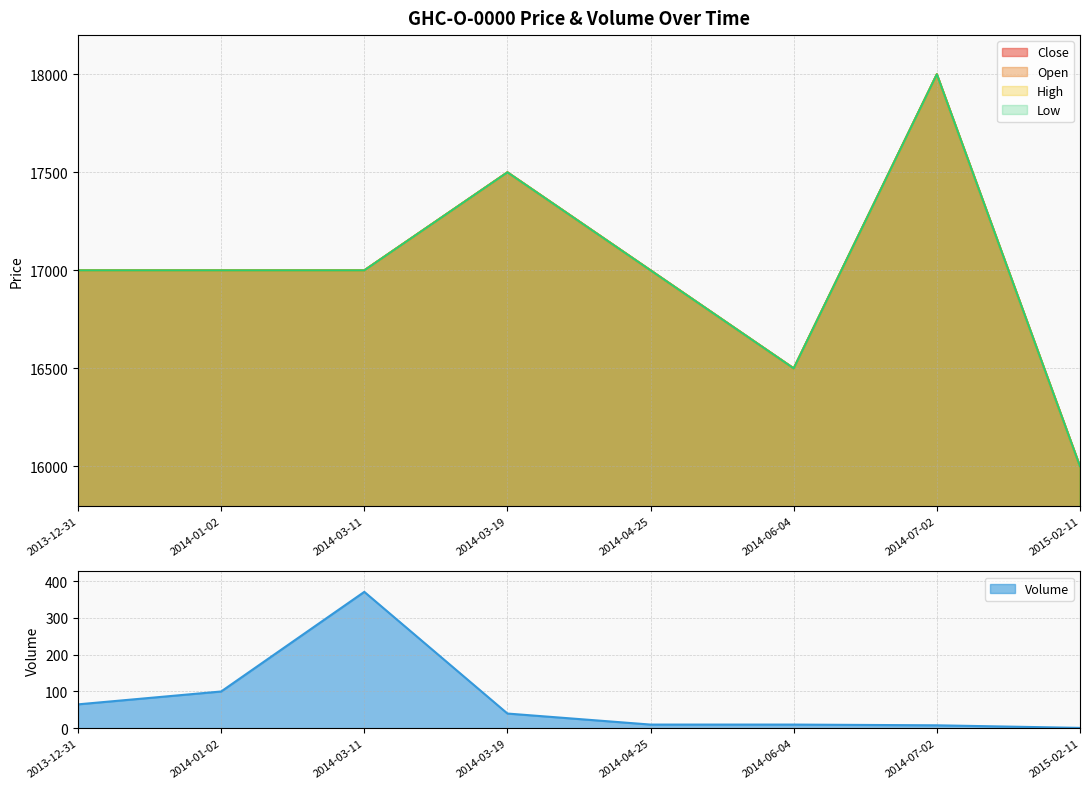

In Volume, how many points are higher than both neighbors (excluding endpoints)?

1